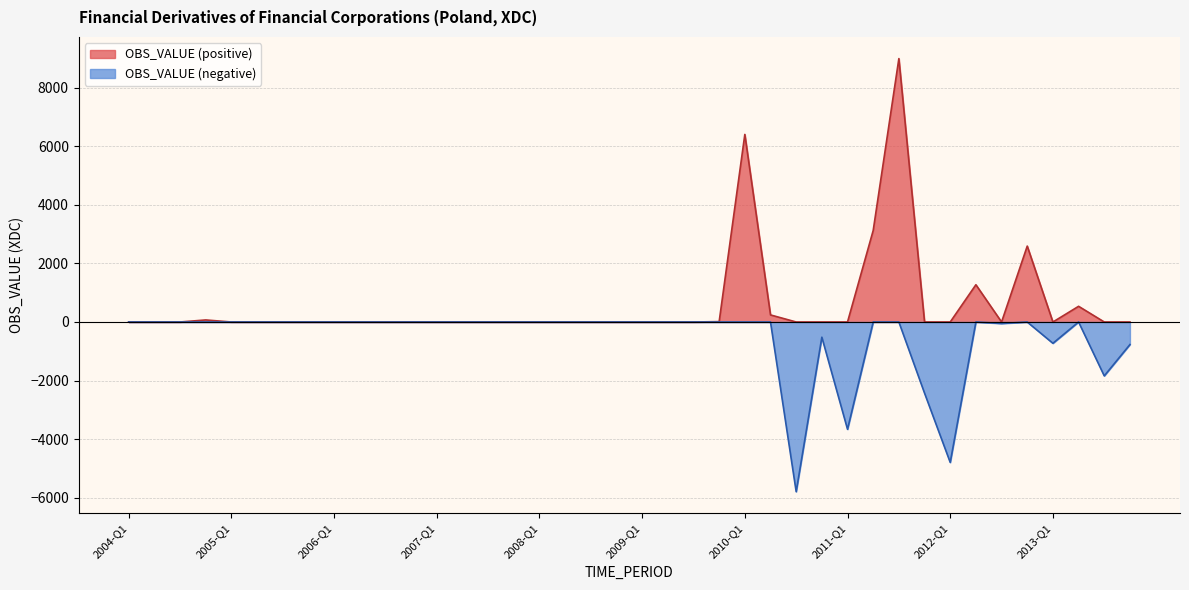

Reading right to left, list all the values displayed in this chart.

-771.4	-1841.3	536.1	-727.9	2593.6	-52.1	1273.2	-4797.5	-2430.9	8999.5	3127.8	-3666.3	-519.2	-5797.6	241.6	6409.0	13.0	0.0	-0.0	0.0	-0.0	0.0	0.0	-0.0	0.0	-0.0	0.0	0.0	1.0	-1.0	0.0	-0.0	-0.0	-0.0	0.0	0.0	70.0	0.0	-0.0	-0.0